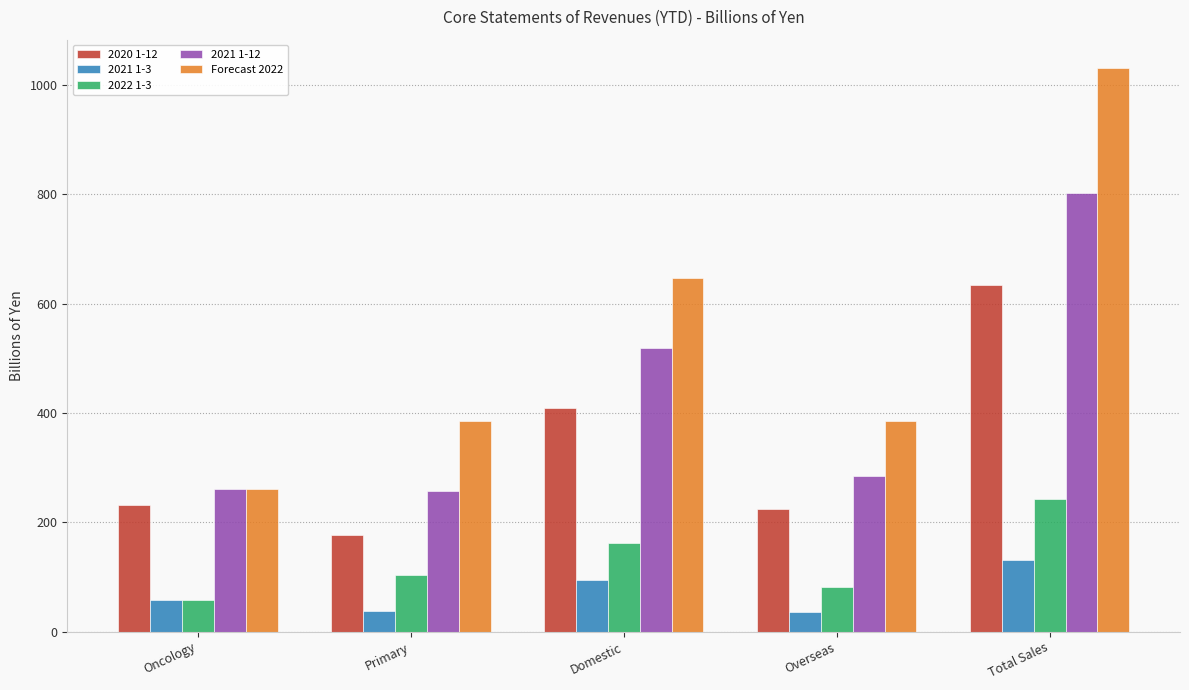

What is the average value of the 2020 1-12 series?

335.1